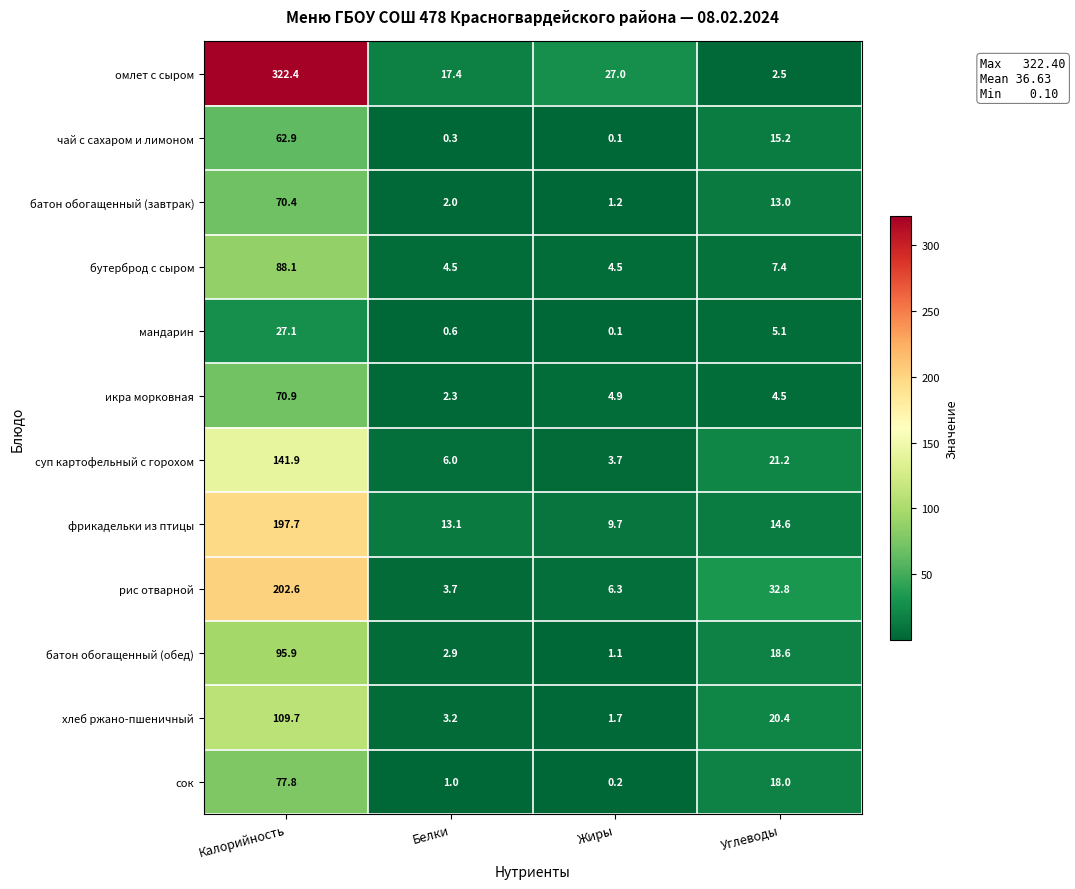

At which category is the sum across all series the highest?

Калорийность